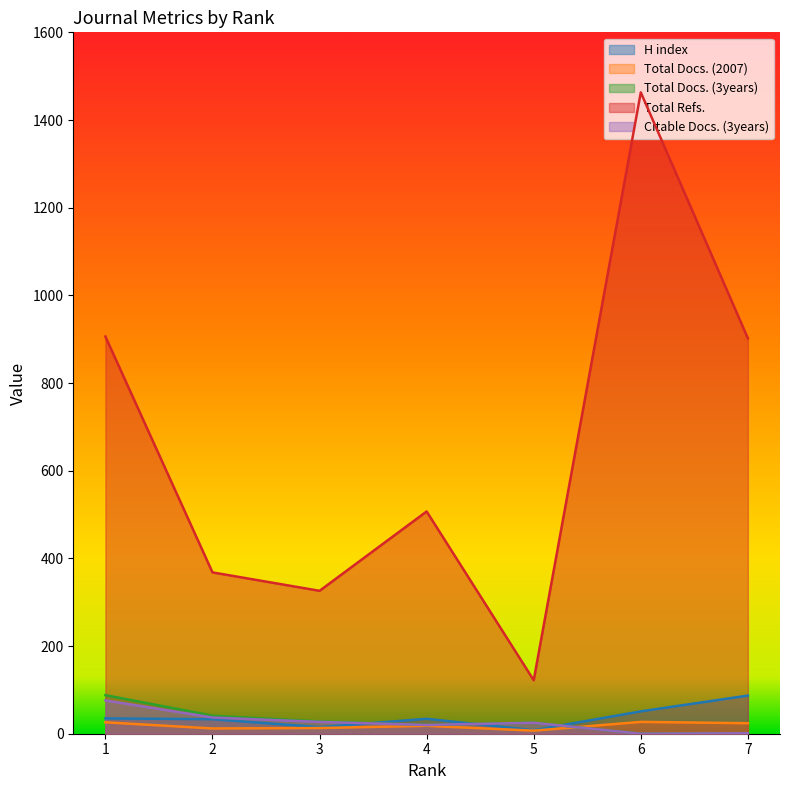

What is the average value of the H index series?

38